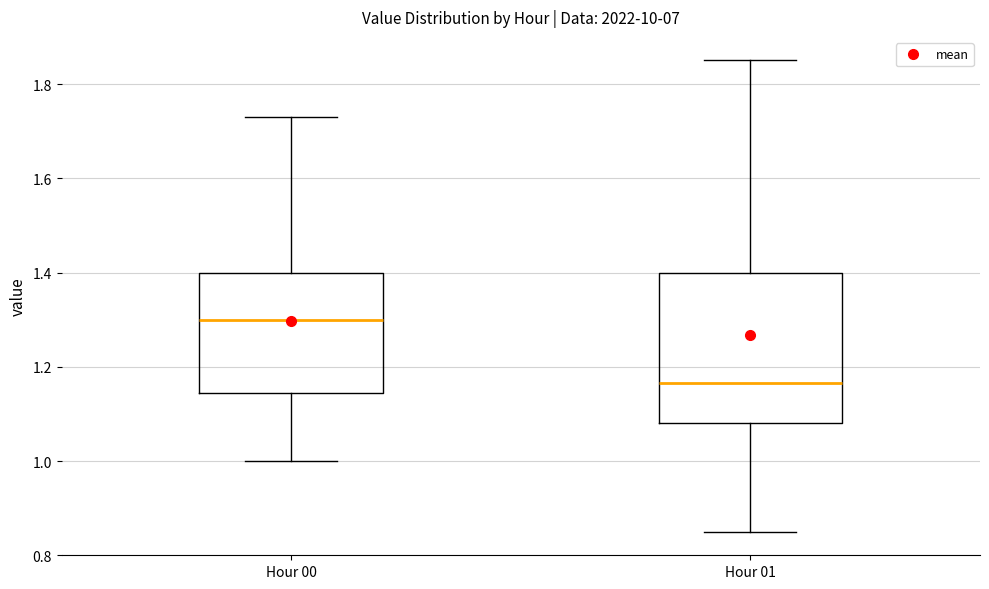

Where is the upper edge of the box for Hour 00 on the y-axis? The values are not printed on the chart, so give them approximately, as read against the axis.

1.40